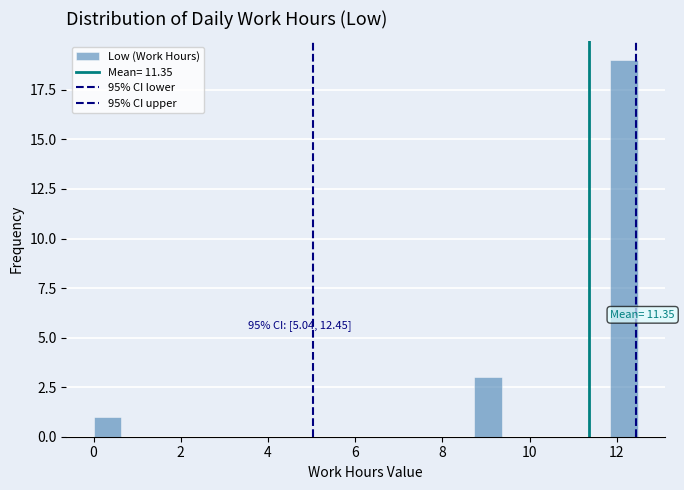

Around what value on the x-axis is the tallest bar? Give the approximate position of its centre, as read against the axis.

12.2